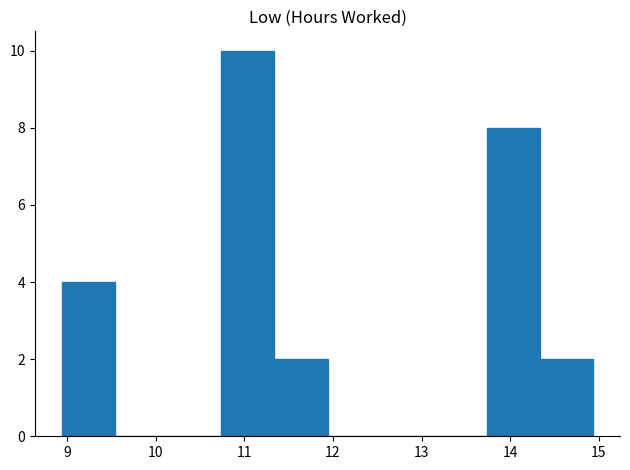

Reading left to right, list every bar in this chart as the range it spans on the x-axis followed by its height. Neither the bar edges nor the heights are printed on the chart, so give them approximately, as read against the axes.

8.94 to 9.54: 4
9.54 to 10.14: 0
10.14 to 10.74: 0
10.74 to 11.34: 10
11.34 to 11.94: 2
11.94 to 12.54: 0
12.54 to 13.14: 0
13.14 to 13.74: 0
13.74 to 14.34: 8
14.34 to 14.94: 2